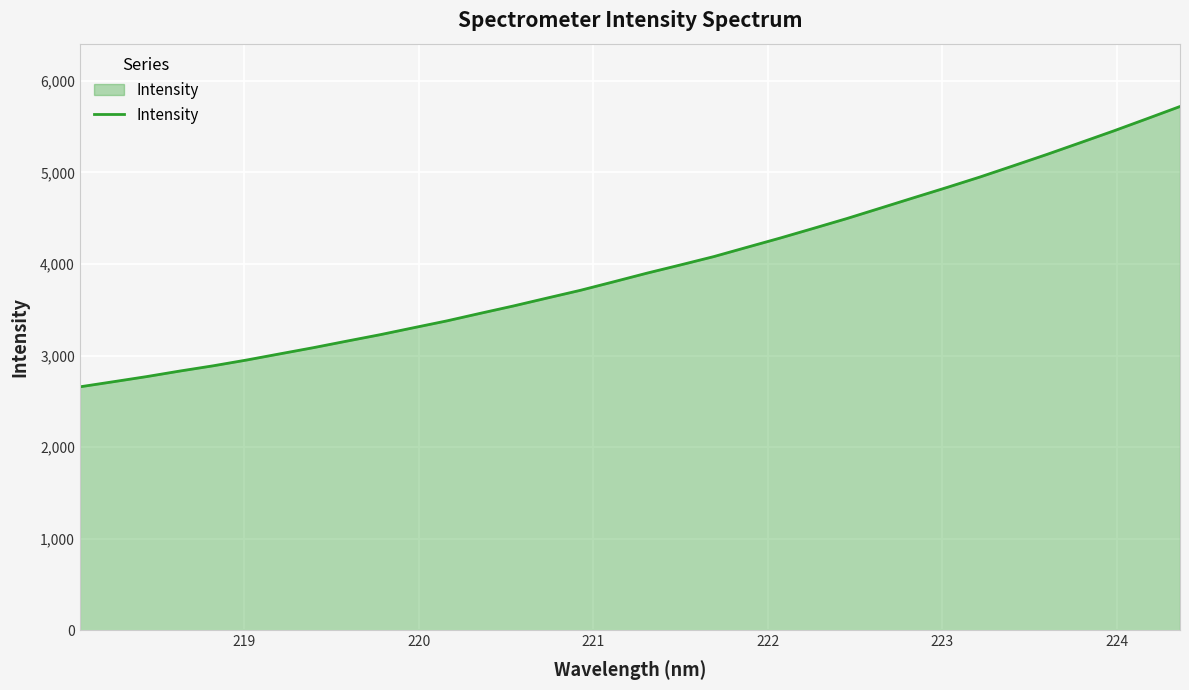

What is the difference between the maximum and minimum values?

3063.0